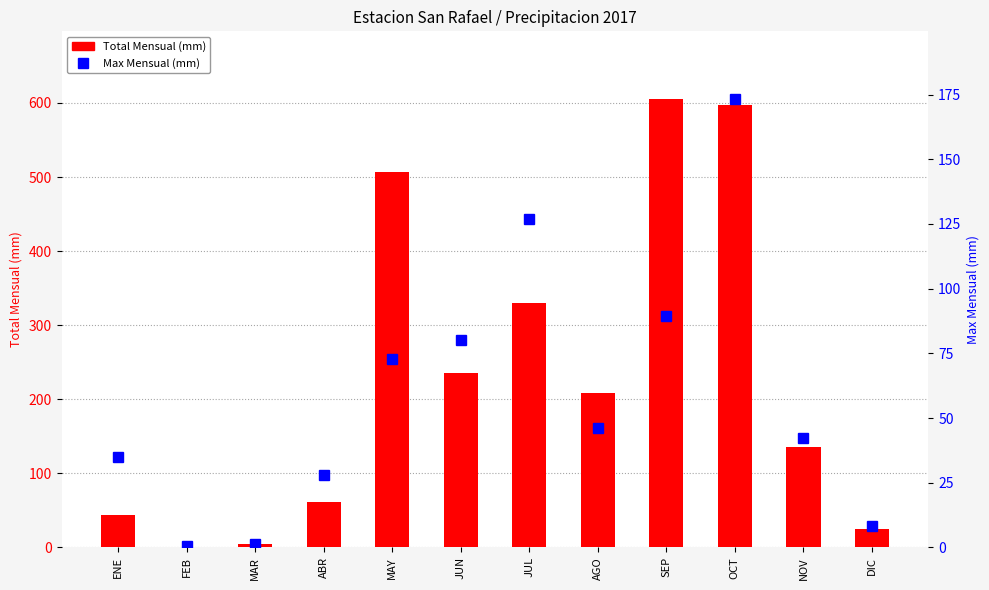

What is the difference between the maximum and minimum values in the Max Mensual series?

173.0